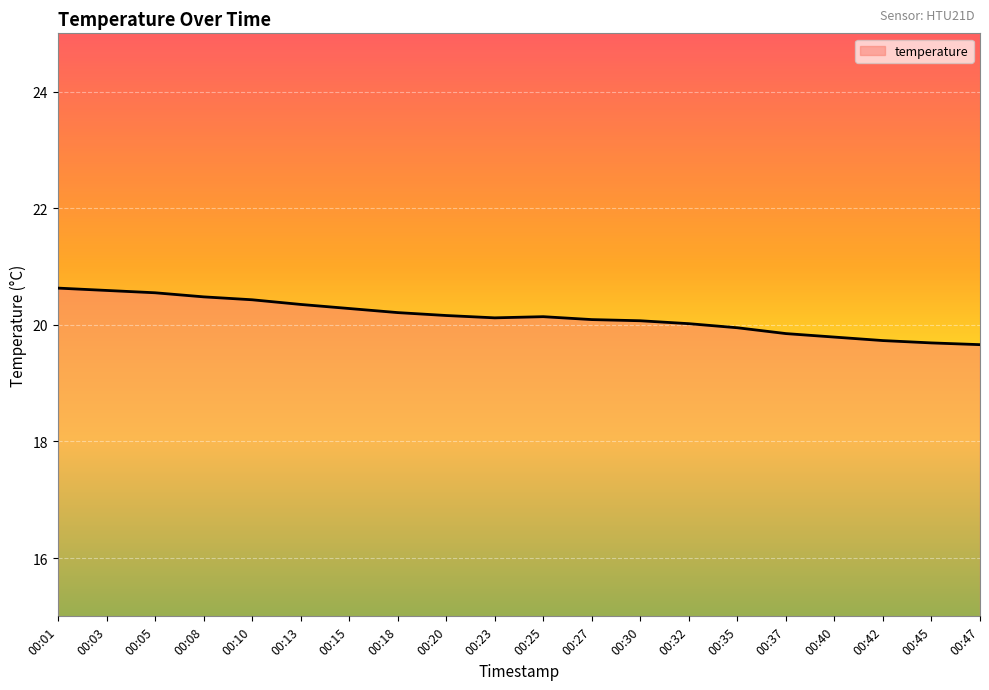

What is the greatest value displayed?

20.6